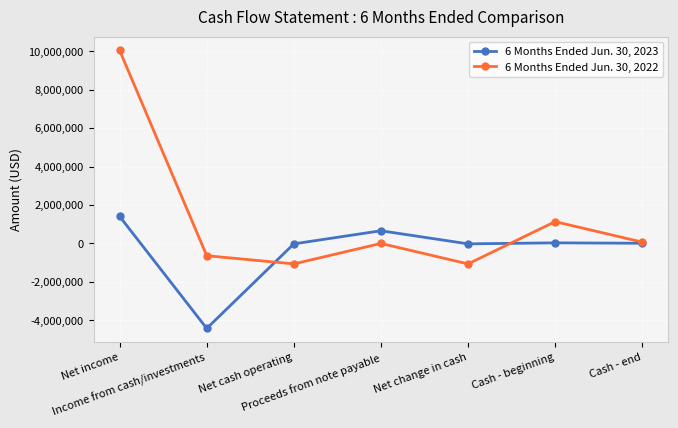

Is the value of 6 Months Ended Jun. 30, 2023 at Proceeds from note payable greater than the value of 6 Months Ended Jun. 30, 2022 at Cash - end?

Yes